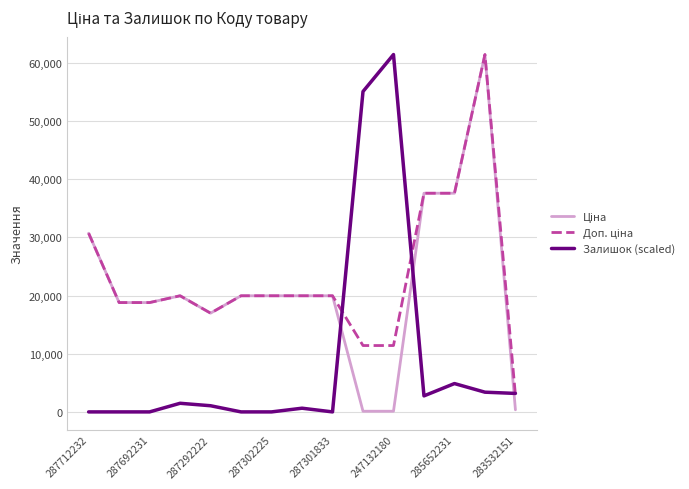

What is the greatest value displayed?

61434.3